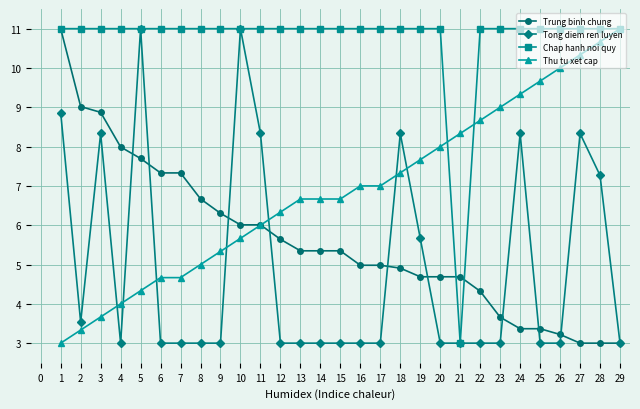

At 24, list the series in order from largest to smallest.

Chap hanh noi quy, Thu tu xet cap, Tong diem ren luyen, Trung binh chung